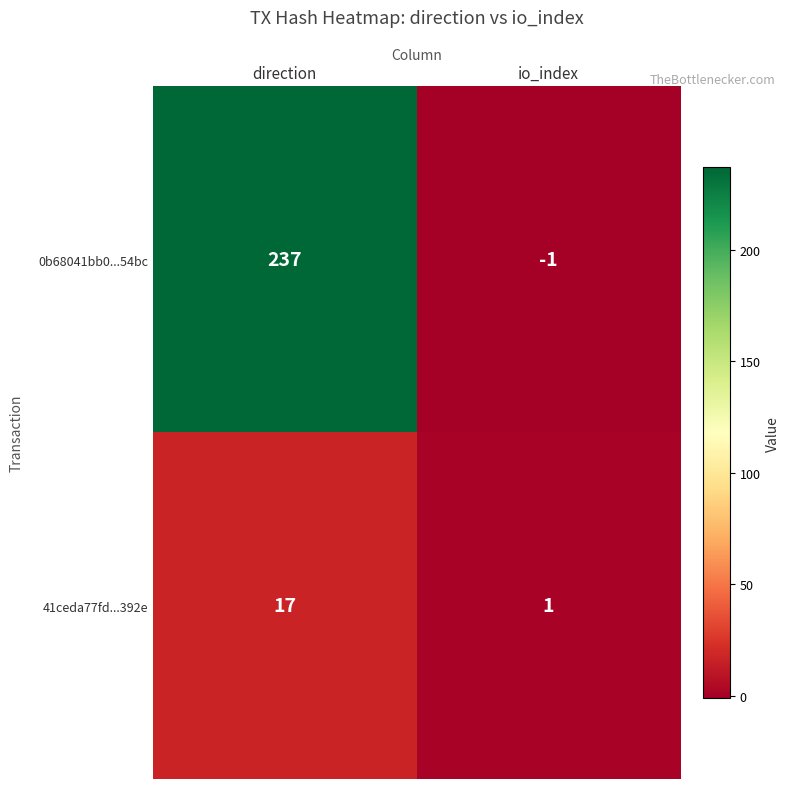

Is the value of 41ceda77fd...392e at io_index greater than the value of 0b68041bb0...54bc at direction?

No